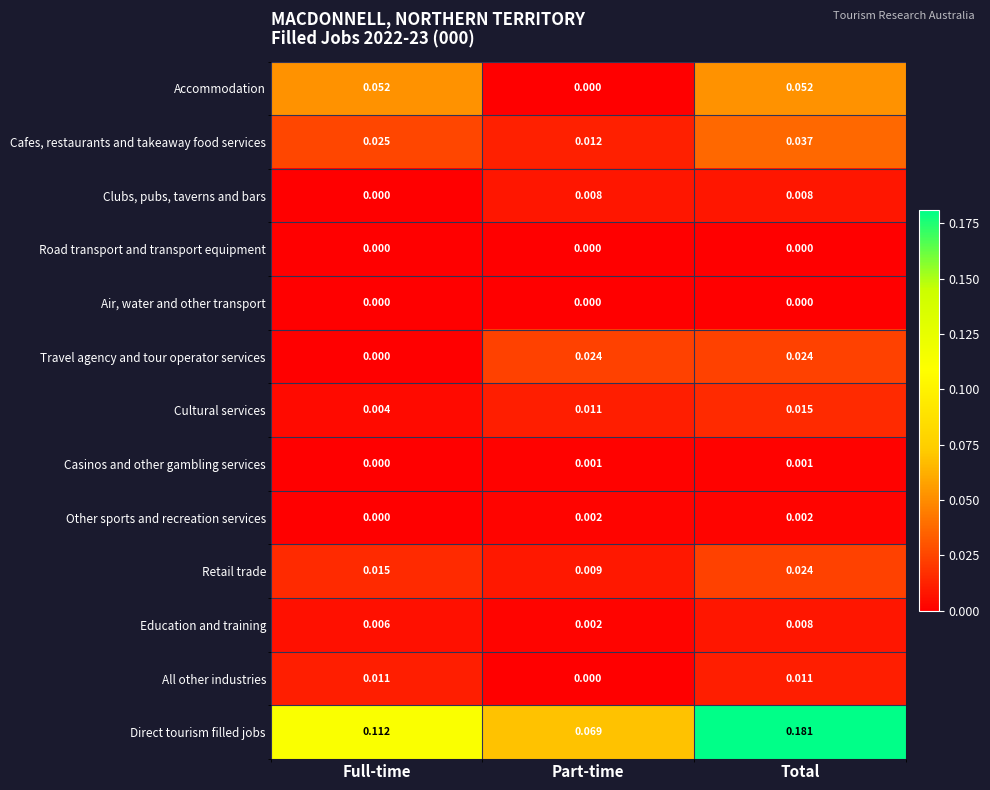

Which series changed the most between Part-time and Total?

Direct tourism filled jobs